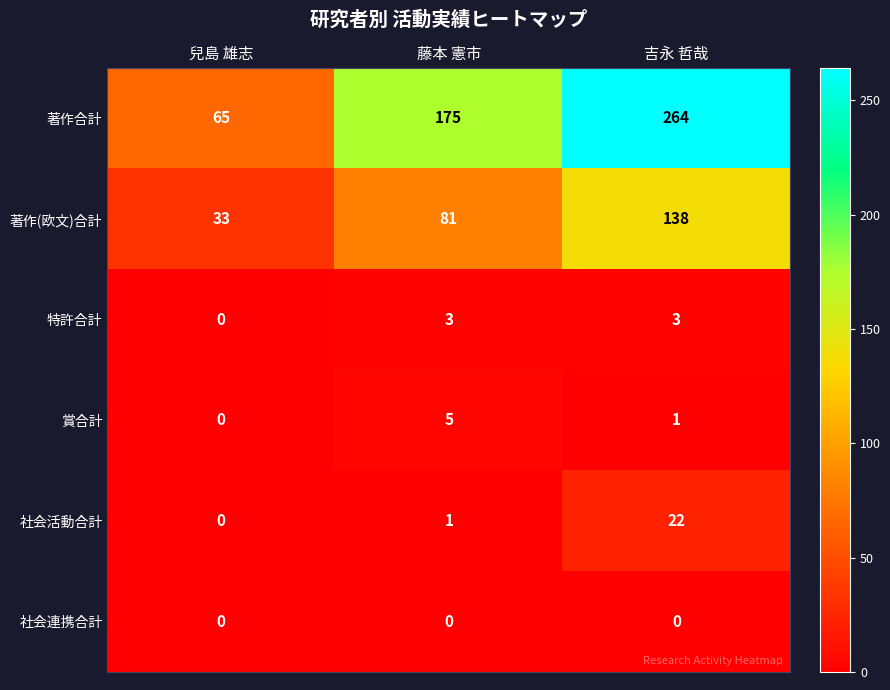

The value of 著作合計 at 藤本 憲市 is 175. True or false?

True